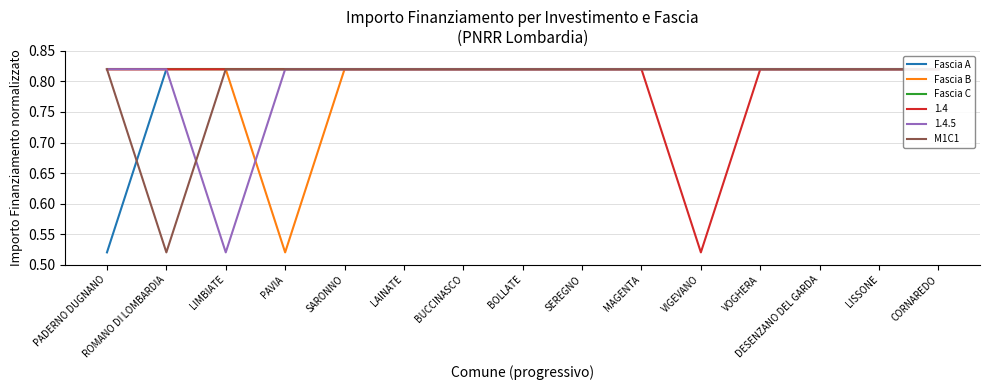

What position from the left is ROMANO DI LOMBARDIA?

2